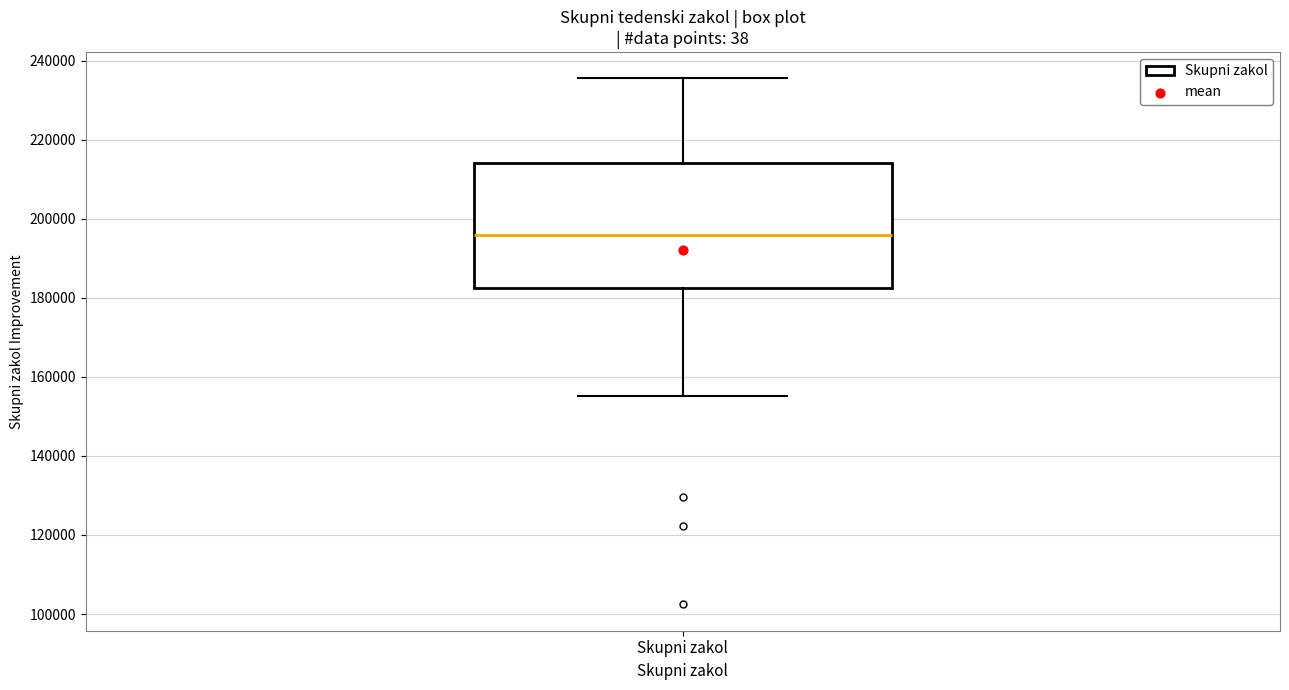

Transcribe this box plot: give where the median line is, the range the box spans, and where the two whiskers end, as read against the y-axis. The values are not printed on the chart, so give them approximately, as read against the axis.

median 196000, box 182000 to 214000, whiskers 156000 to 236000